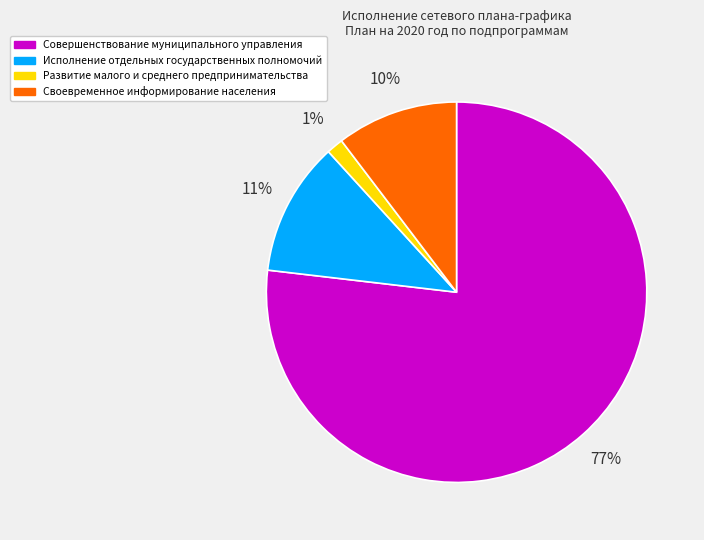

What percentage is the Своевременное информирование населения slice, to the nearest percent?

10%